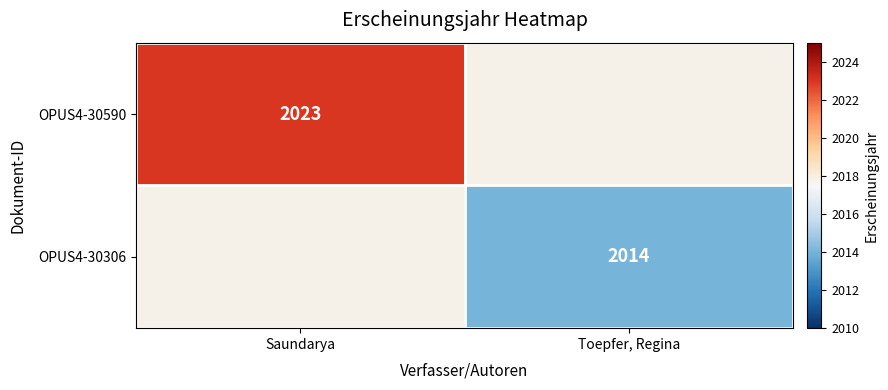

Is it true that OPUS4-30590 equals 2023 at Saundarya?

True